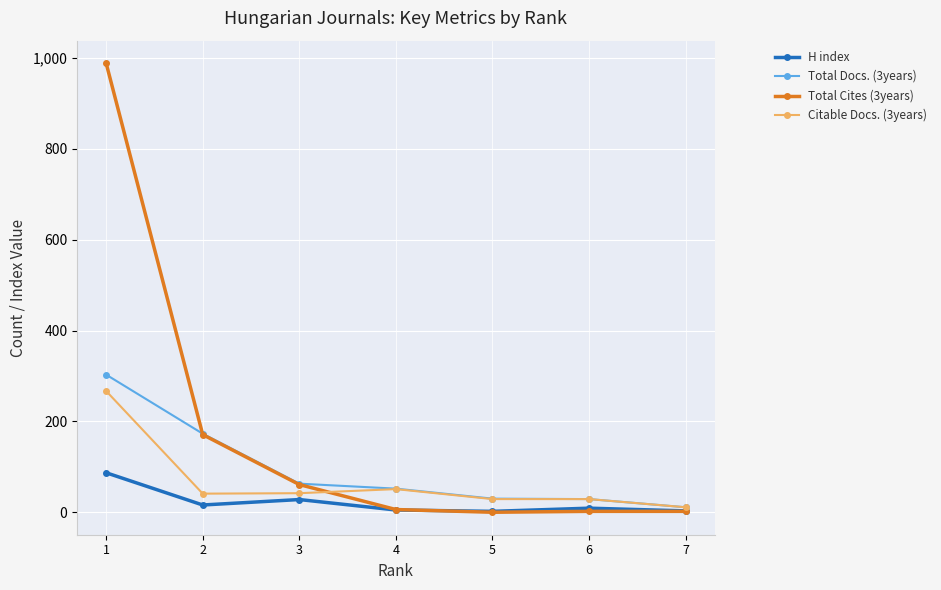

True or false: Total Docs. (3years) has more than 2 interior local peaks.

False